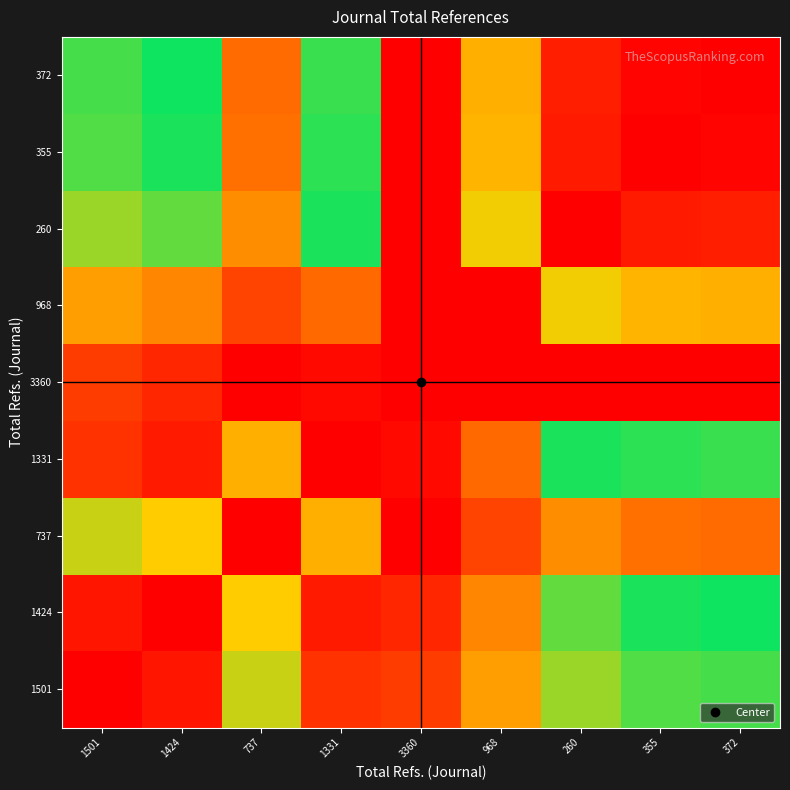

Reading left to right, list all the values displayed in this chart.

1501: 1501=1.0	1424=1.0	737=0.6	1331=0.9	3360=0.1	968=0.7	260=0.4	355=0.4	372=0.5
1424: 1501=1.0	1424=1.0	737=0.7	1331=1.0	3360=0.1	968=0.8	260=0.4	355=0.5	372=0.5
737: 1501=0.6	1424=0.7	737=1.0	1331=0.7	3360=0.0	968=0.9	260=0.8	355=0.8	372=0.8
1331: 1501=0.9	1424=1.0	737=0.7	1331=1.0	3360=0.0	968=0.8	260=0.5	355=0.5	372=0.5
3360: 1501=0.1	1424=0.1	737=0.0	1331=0.0	3360=1.0	968=0.0	260=0.0	355=0.0	372=0.0
968: 1501=0.7	1424=0.8	737=0.9	1331=0.8	3360=0.0	968=1.0	260=0.7	355=0.7	372=0.7
260: 1501=0.4	1424=0.4	737=0.8	1331=0.5	3360=0.0	968=0.7	260=1.0	355=1.0	372=0.9
355: 1501=0.4	1424=0.5	737=0.8	1331=0.5	3360=0.0	968=0.7	260=1.0	355=1.0	372=1.0
372: 1501=0.5	1424=0.5	737=0.8	1331=0.5	3360=0.0	968=0.7	260=0.9	355=1.0	372=1.0